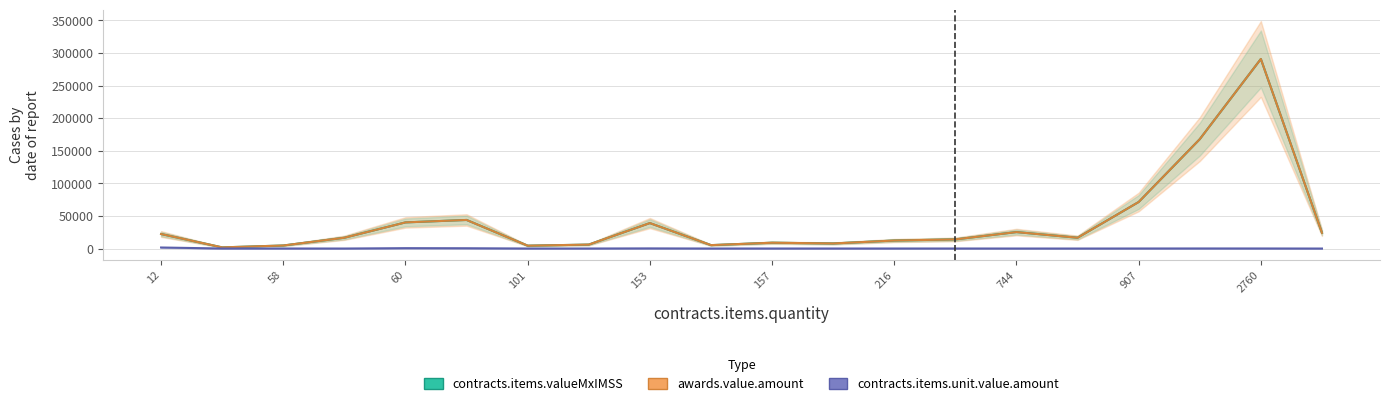

True or false: contracts.items.unit.value.amount and awards.value.amount cross at least once.

False